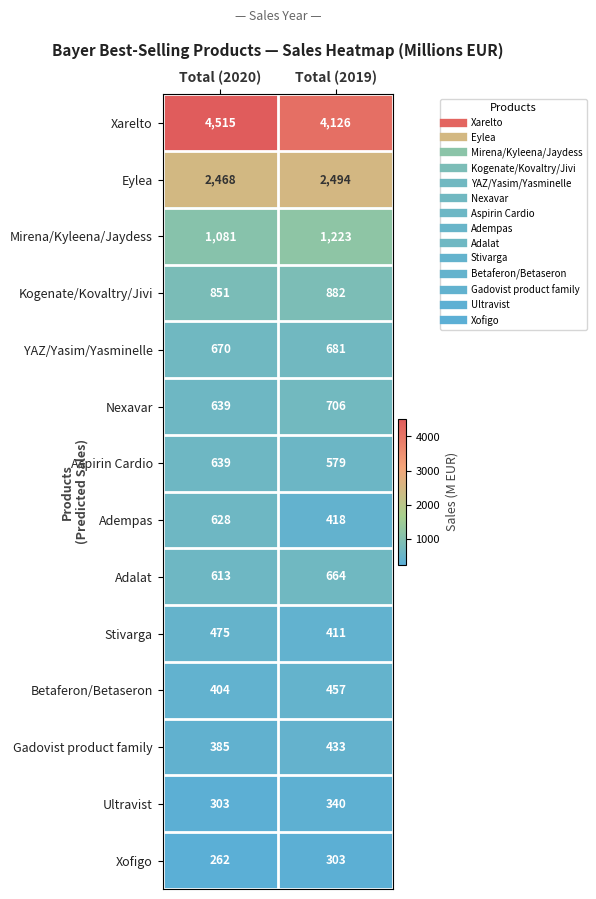

True or false: Adempas has a value of 642 at Total (2019).

False